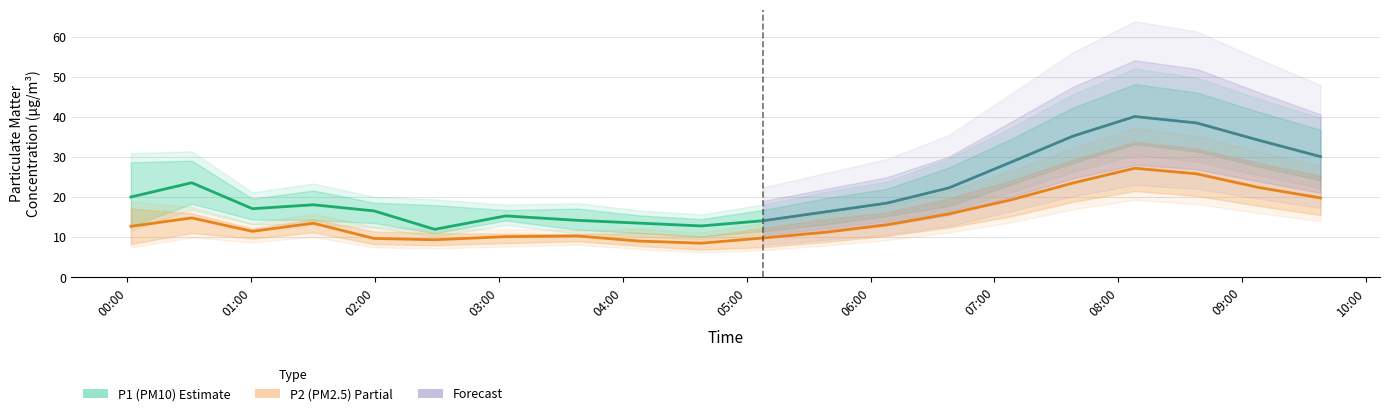

What is the difference between the maximum and minimum values in the P1_lower series?

23.0